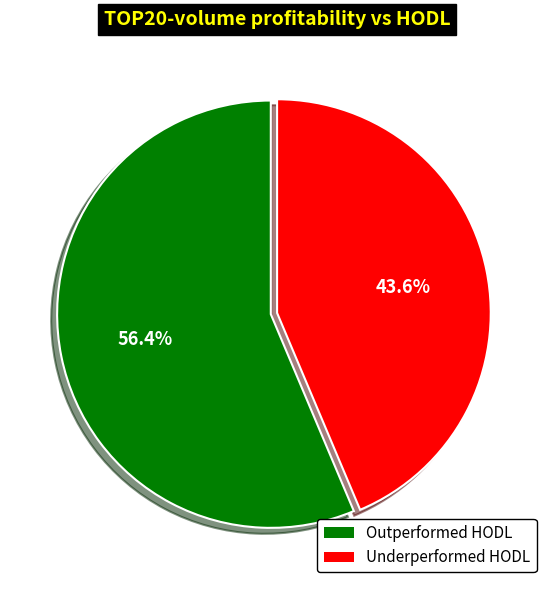

Does any single category account for the majority?

Yes